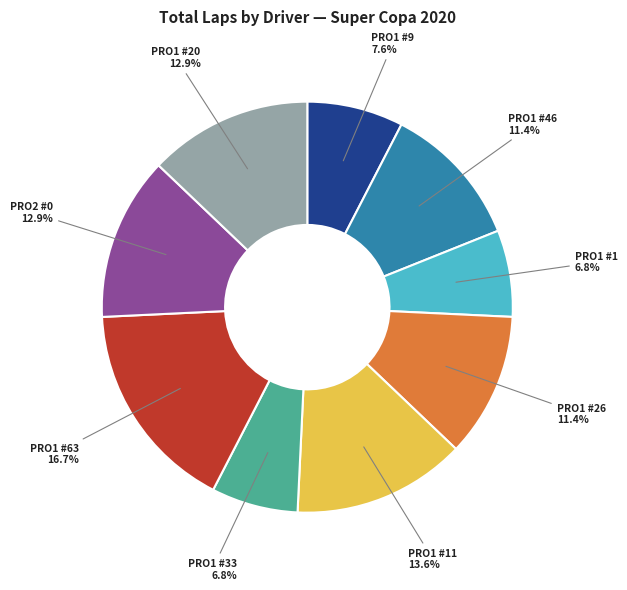

Which slice is the largest?

PRO1 #63